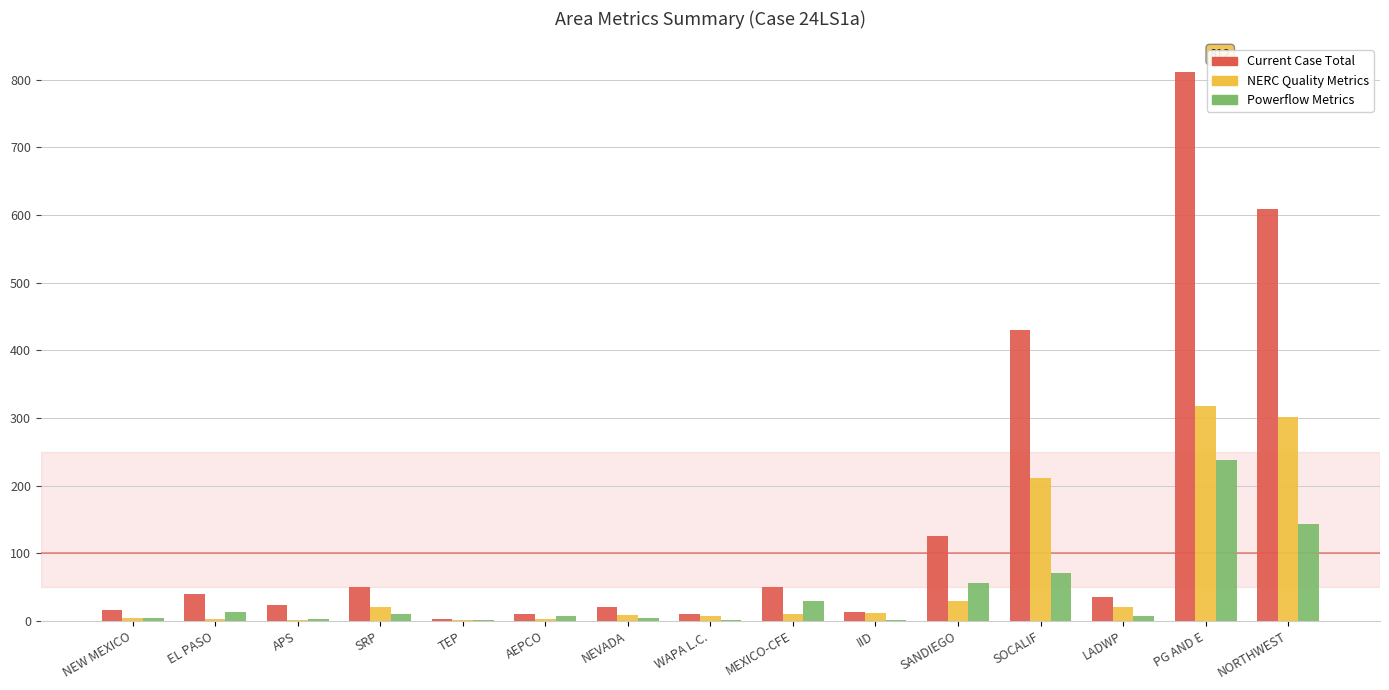

The value of Powerflow Metrics at NORTHWEST is 73. True or false?

False